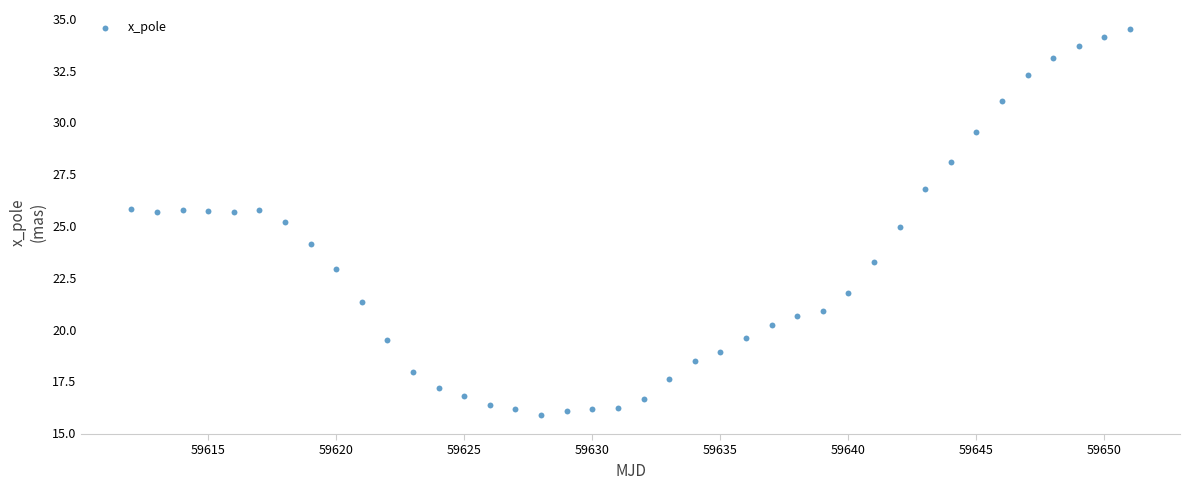

What is the range of X values (max minus min)?

39.0